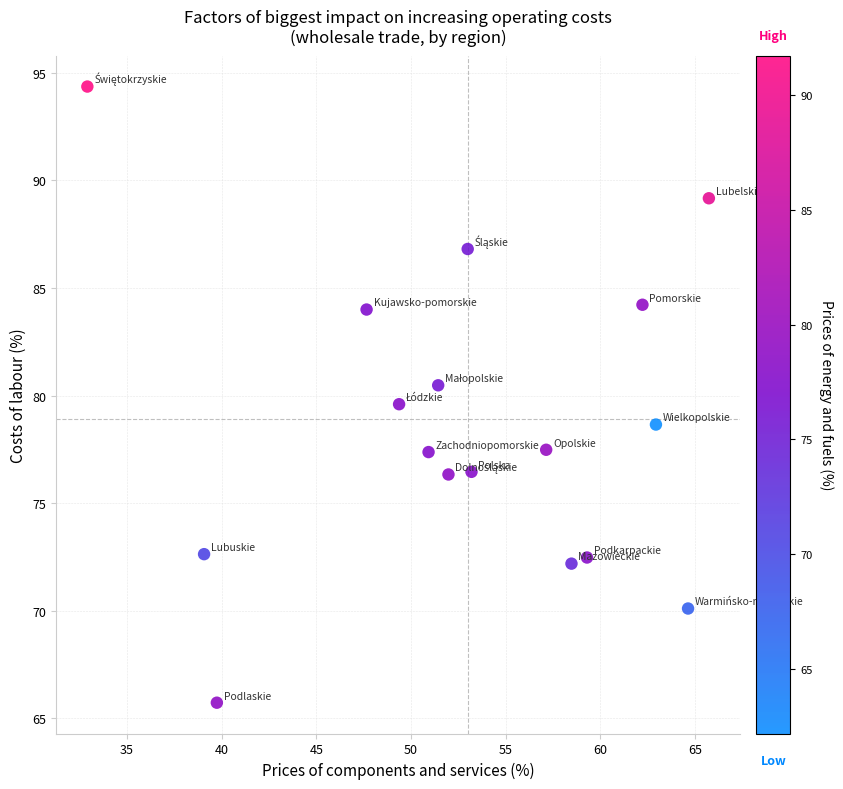

What is the range of Y values (max minus min)?

28.6